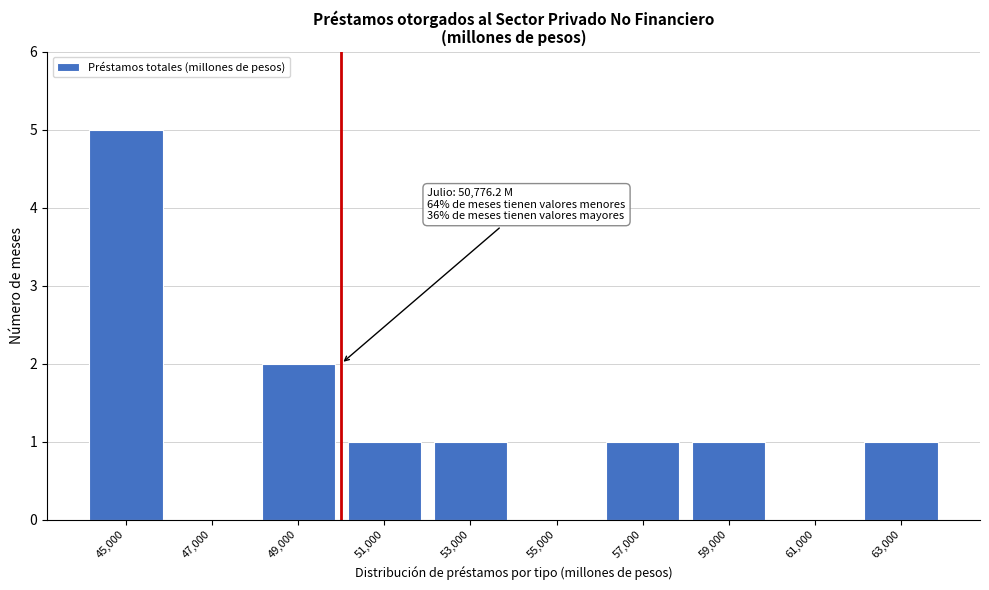

Reading left to right, list all the values displayed in this chart.

45,000=5	47,000=0	49,000=2	51,000=1	53,000=1	55,000=0	57,000=1	59,000=1	61,000=0	63,000=1